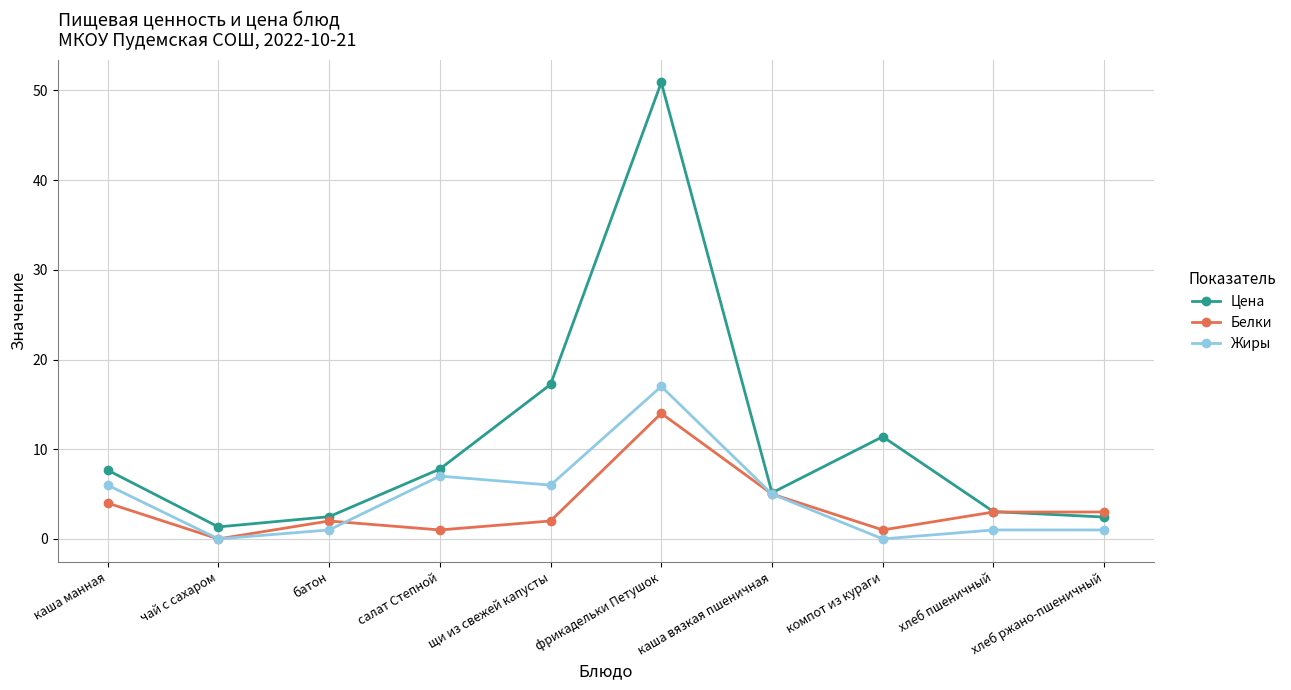

Rank the series at щи из свежей капусты from highest to lowest value.

Цена, Жиры, Белки